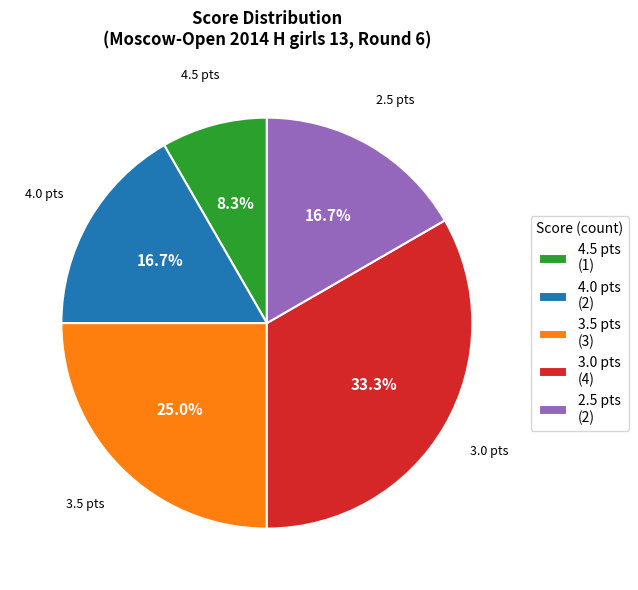

Is 4.5 pts (1) the majority of the pie?

No